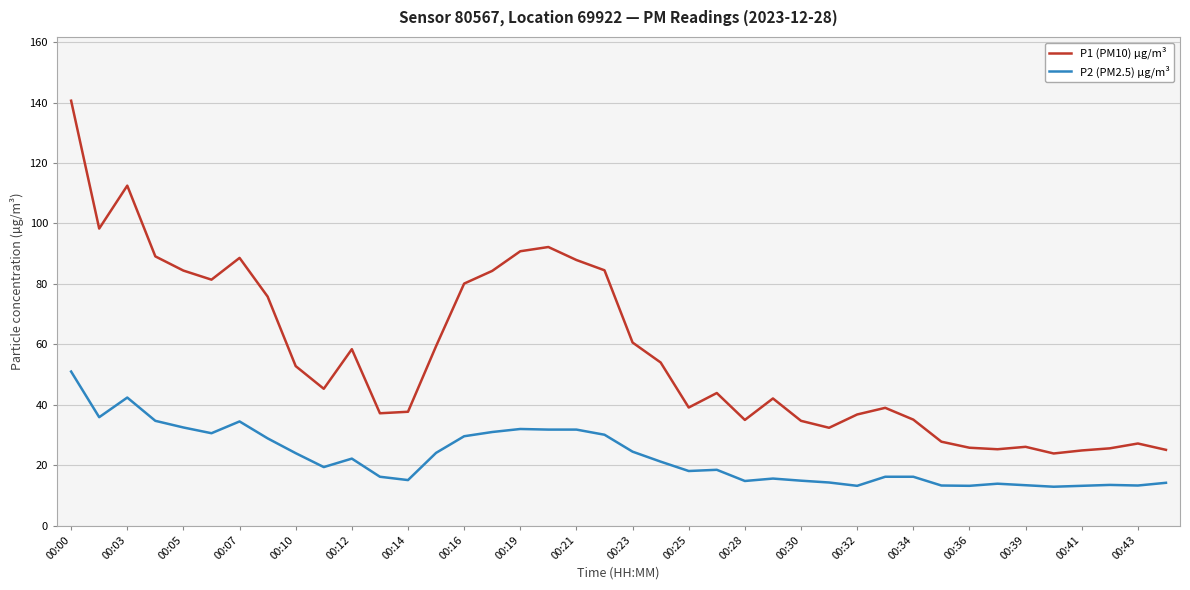

Which series has the widest spread of values?

P1 (PM10) µg/m³